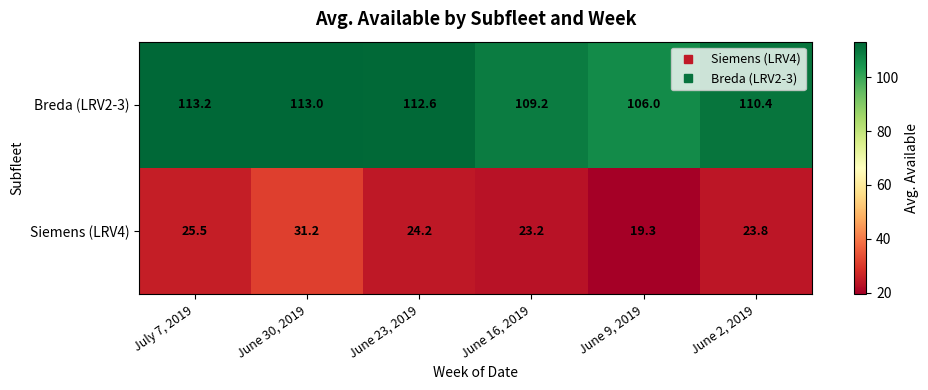

At how many categories does at least one series exceed 51?

6